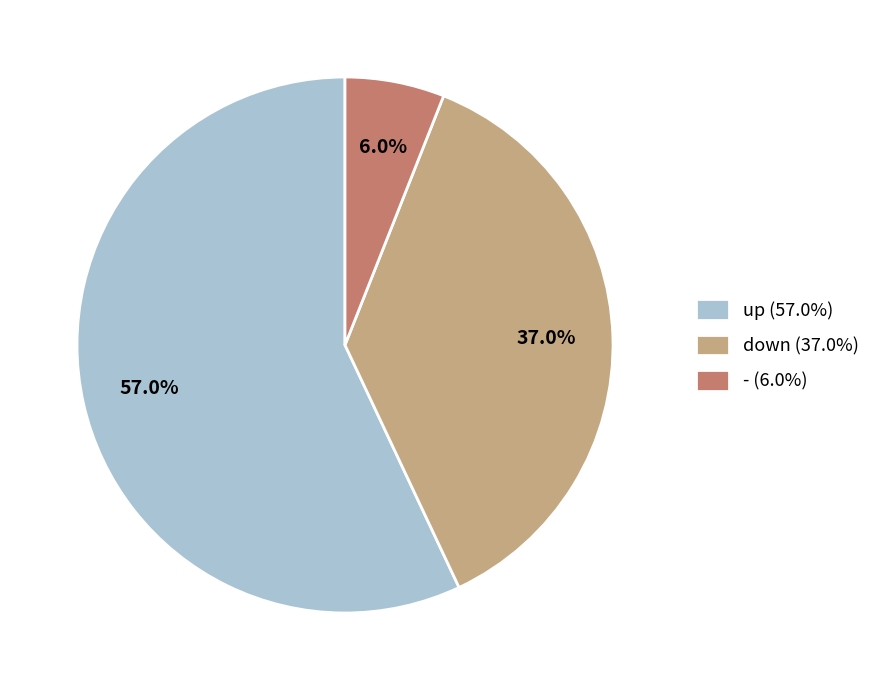

To the nearest percent, what is the average slice percentage?

33%